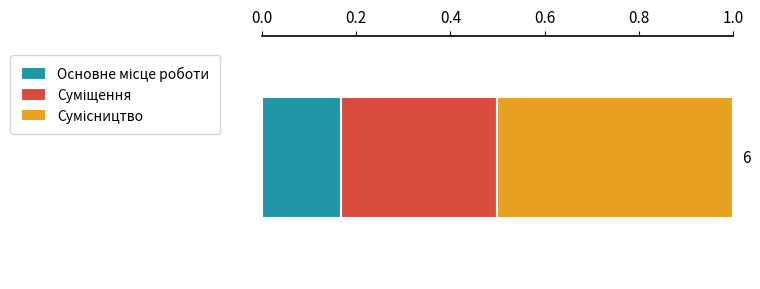

What is the value of the 3rd bar from the left?

3